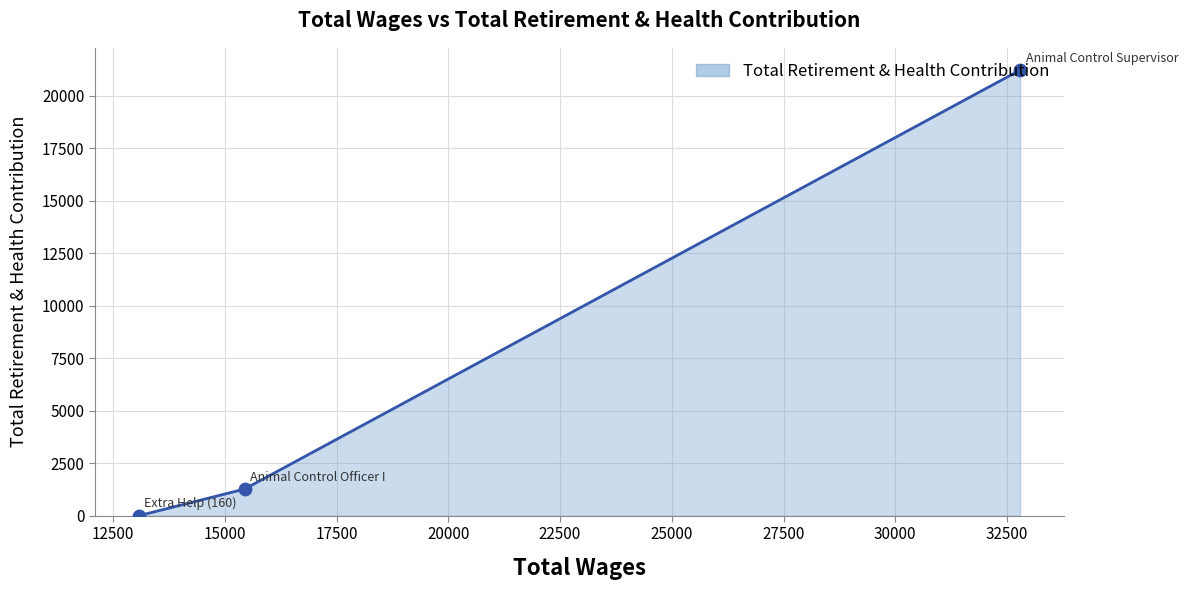

What is the sum of all values?

22476